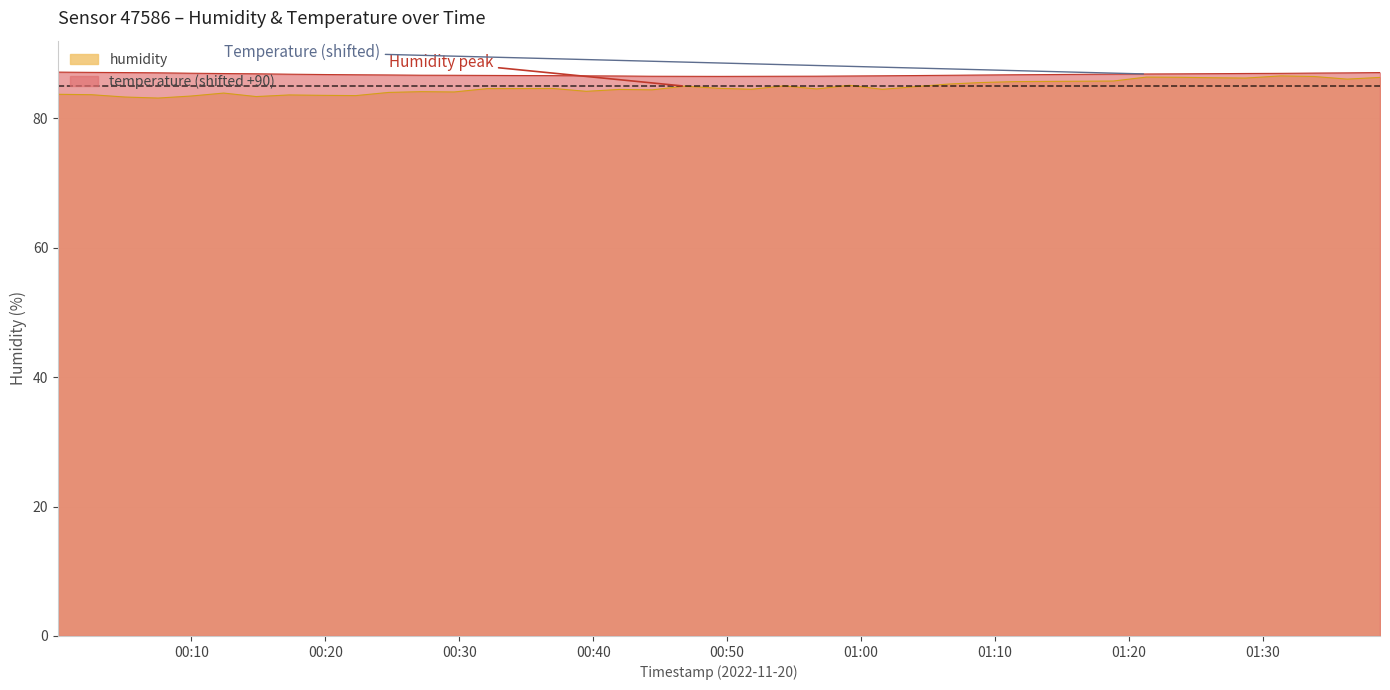

What is the lowest value of the temperature series?

86.5